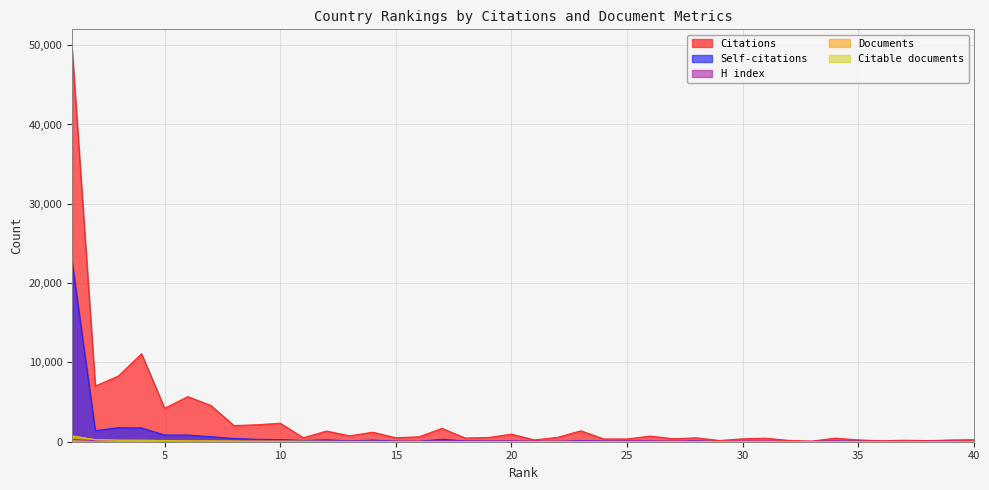

How many lines are shown in the chart?

5